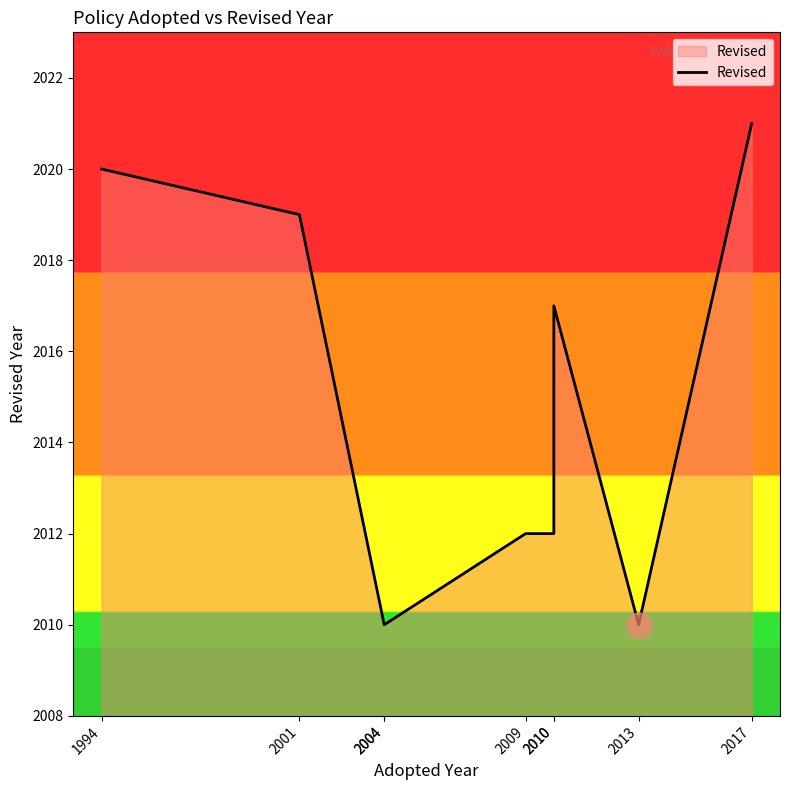

Reading left to right, transcribe all the data shown in this chart.

2020	2019	2010	2010	2012	2012	2017	2010	2021